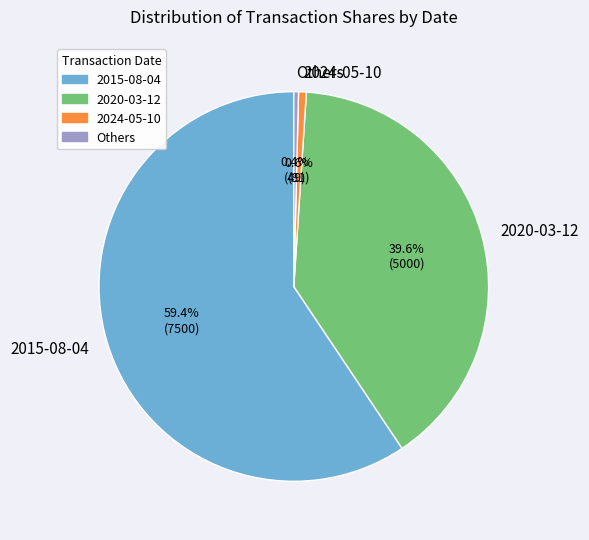

Which category has the biggest portion of the pie?

2015-08-04